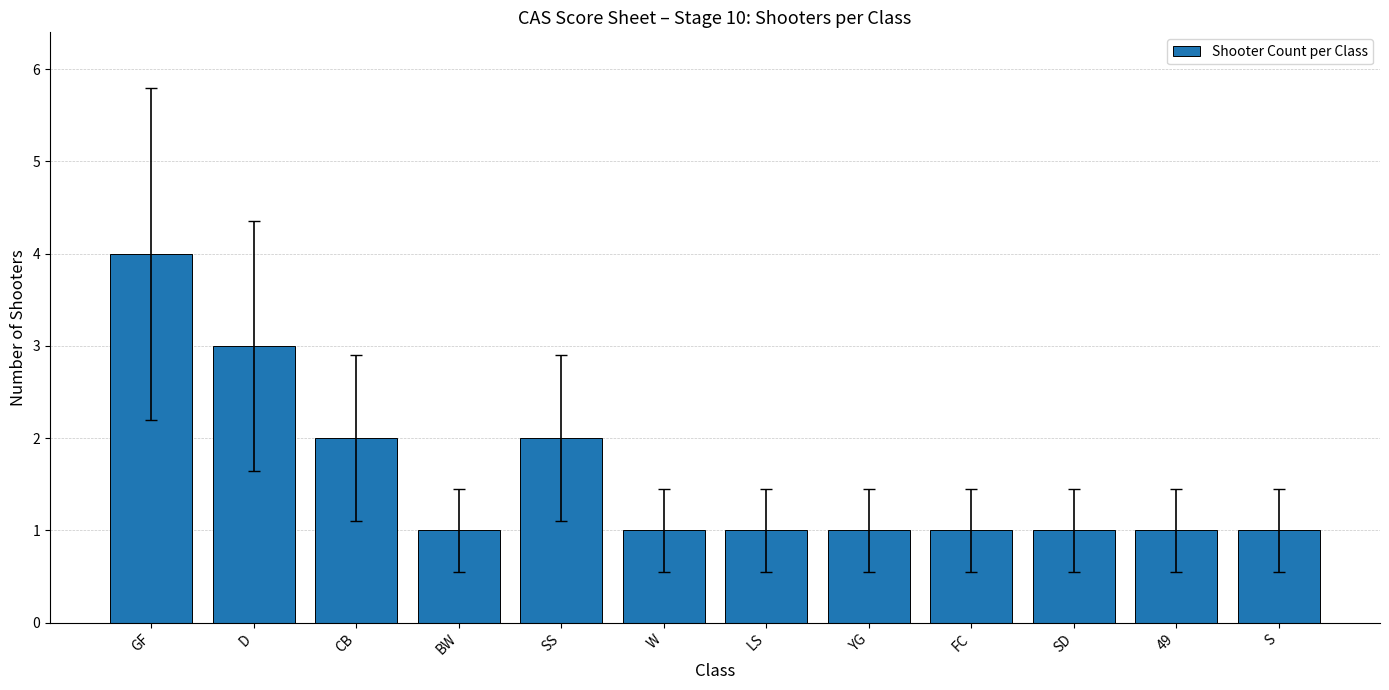

Does the chart contain any negative values?

No